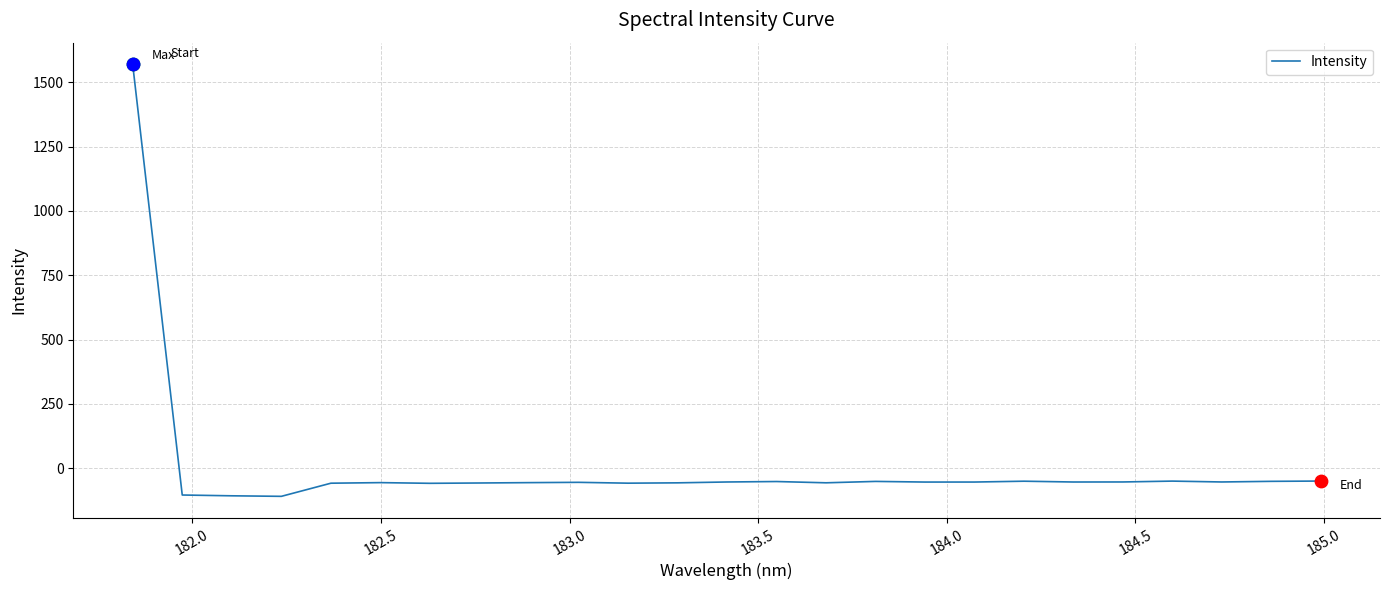

What is the maximum value shown in the chart?

1570.0